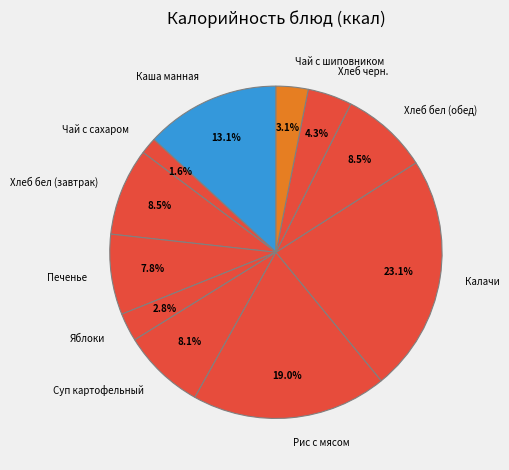

Is the sum of Хлеб бел (обед) and Яблоки greater than half?

No